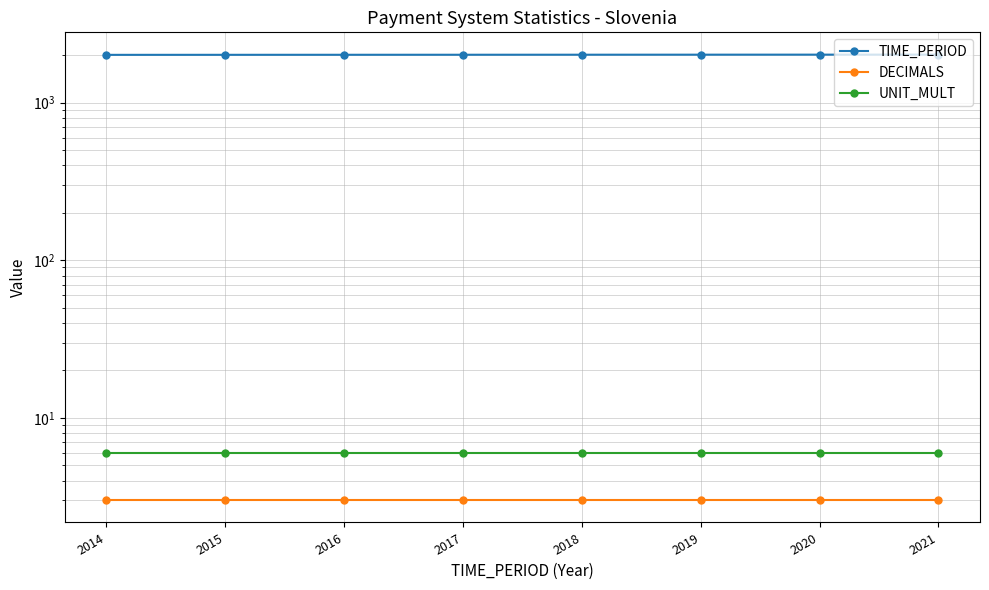

What is the value of the TIME_PERIOD point at the 1st from the left?

2014